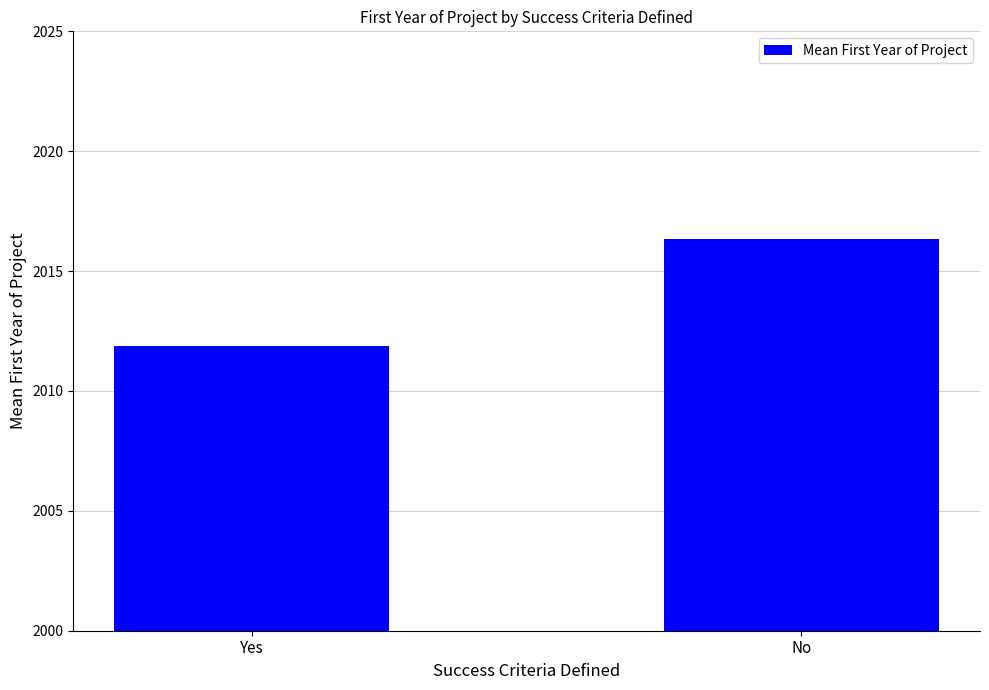

What is the ratio of the value at Yes to the value at No?

1.0